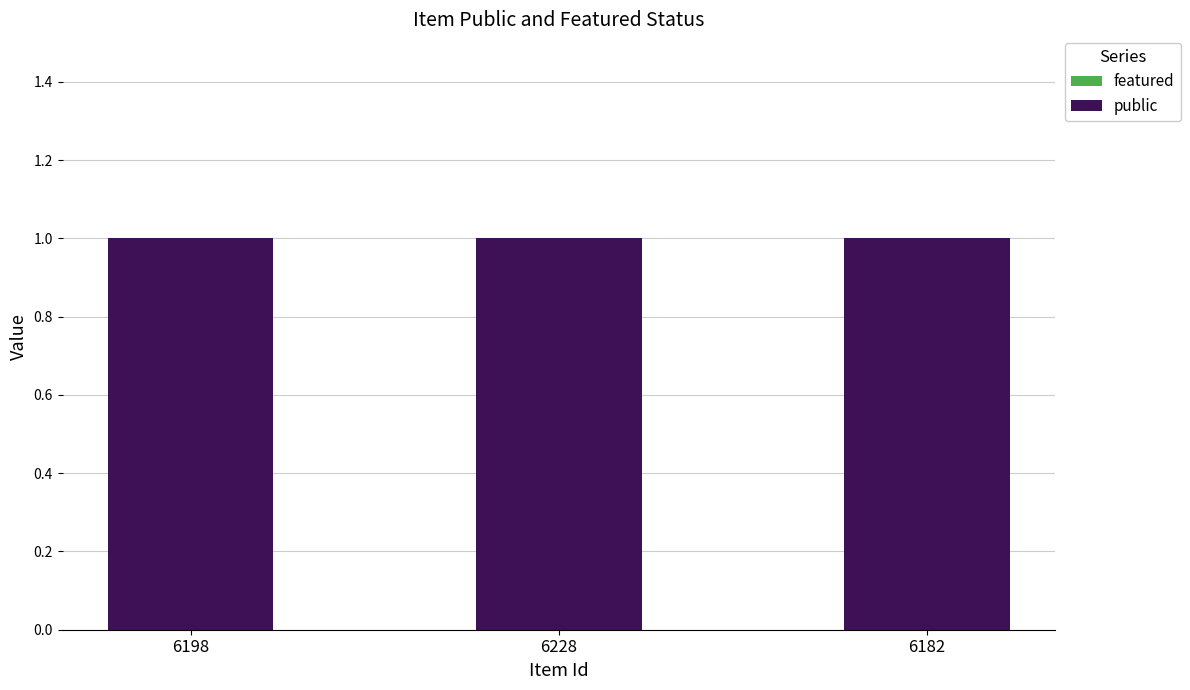

Between 6198 and 6182, which is larger?

6198